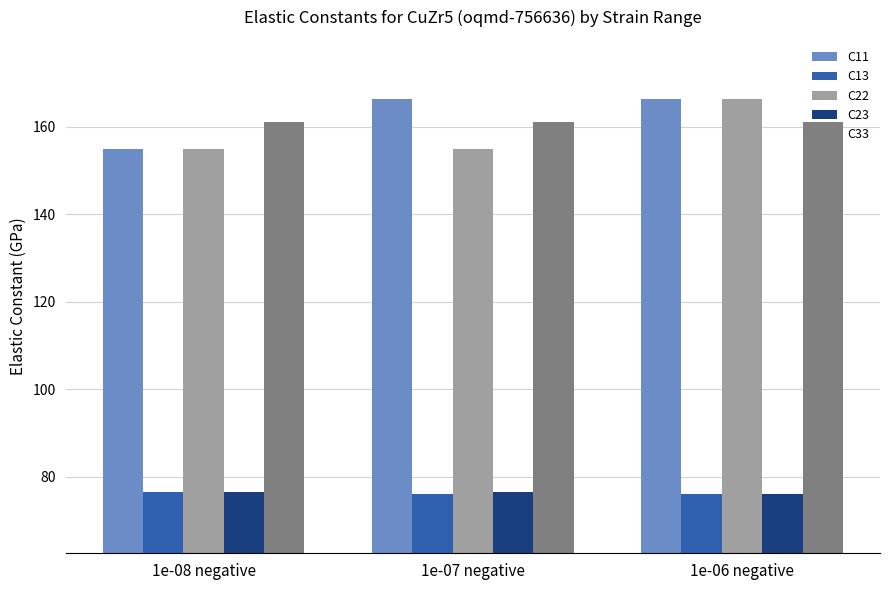

Is it true that C11 equals 166.3 at 1e-06 negative?

True